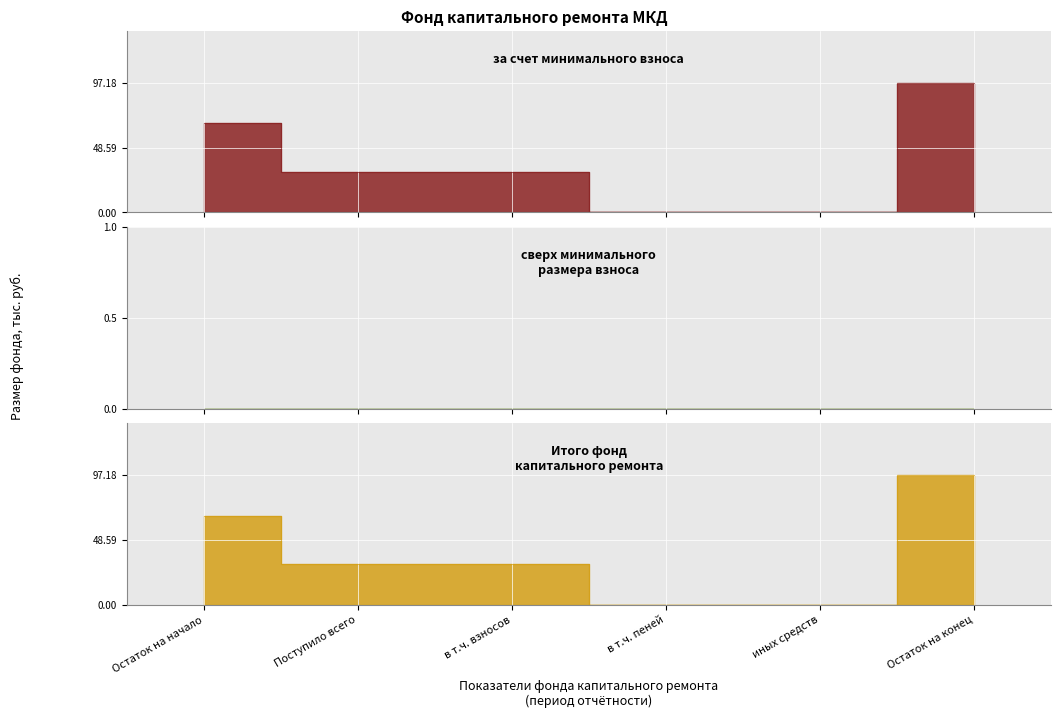

True or false: Итого фонд капитального ремонта has more than 1 interior local peaks.

False